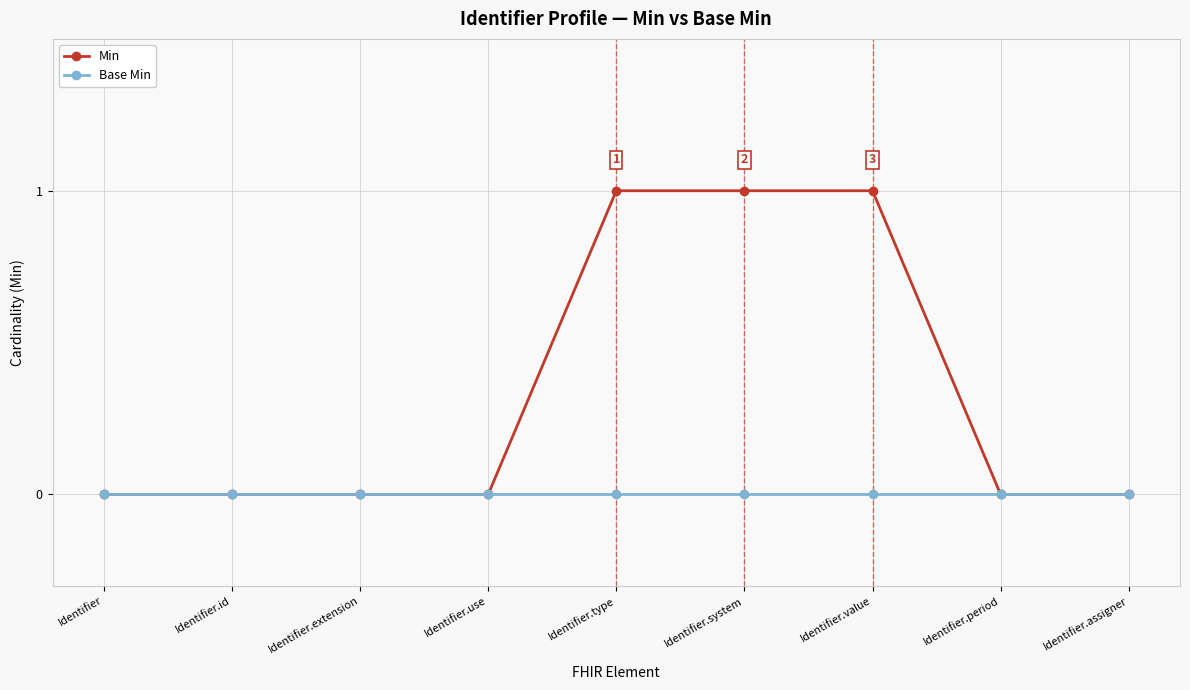

Rank the series by their average value, from highest to lowest.

Min, Base Min